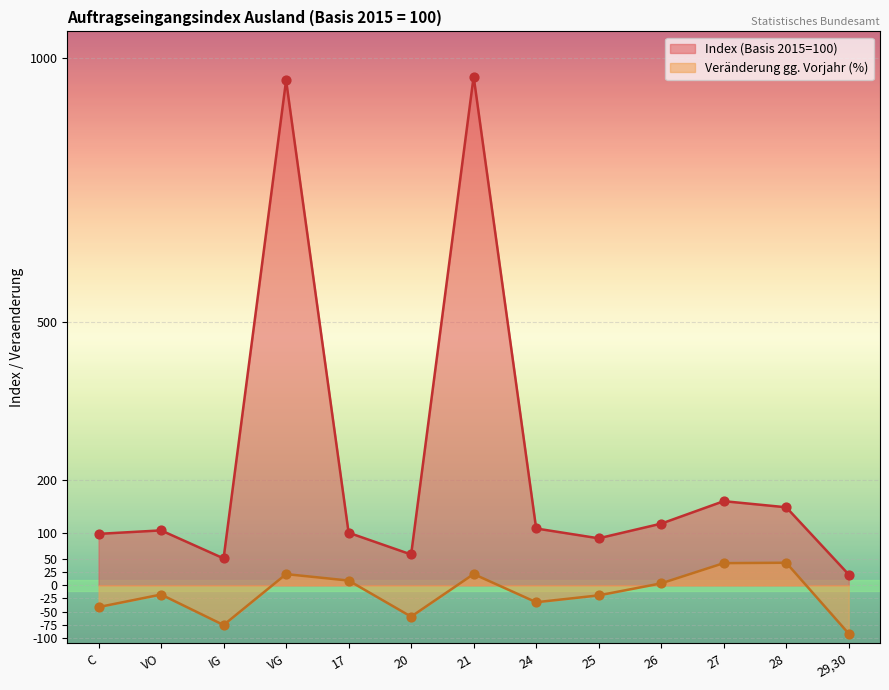

Which series has the largest range (max minus min)?

Index (Basis 2015=100)